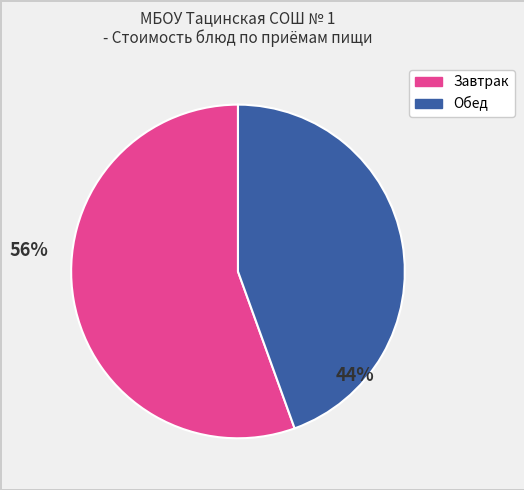

Does any single category account for the majority?

Yes